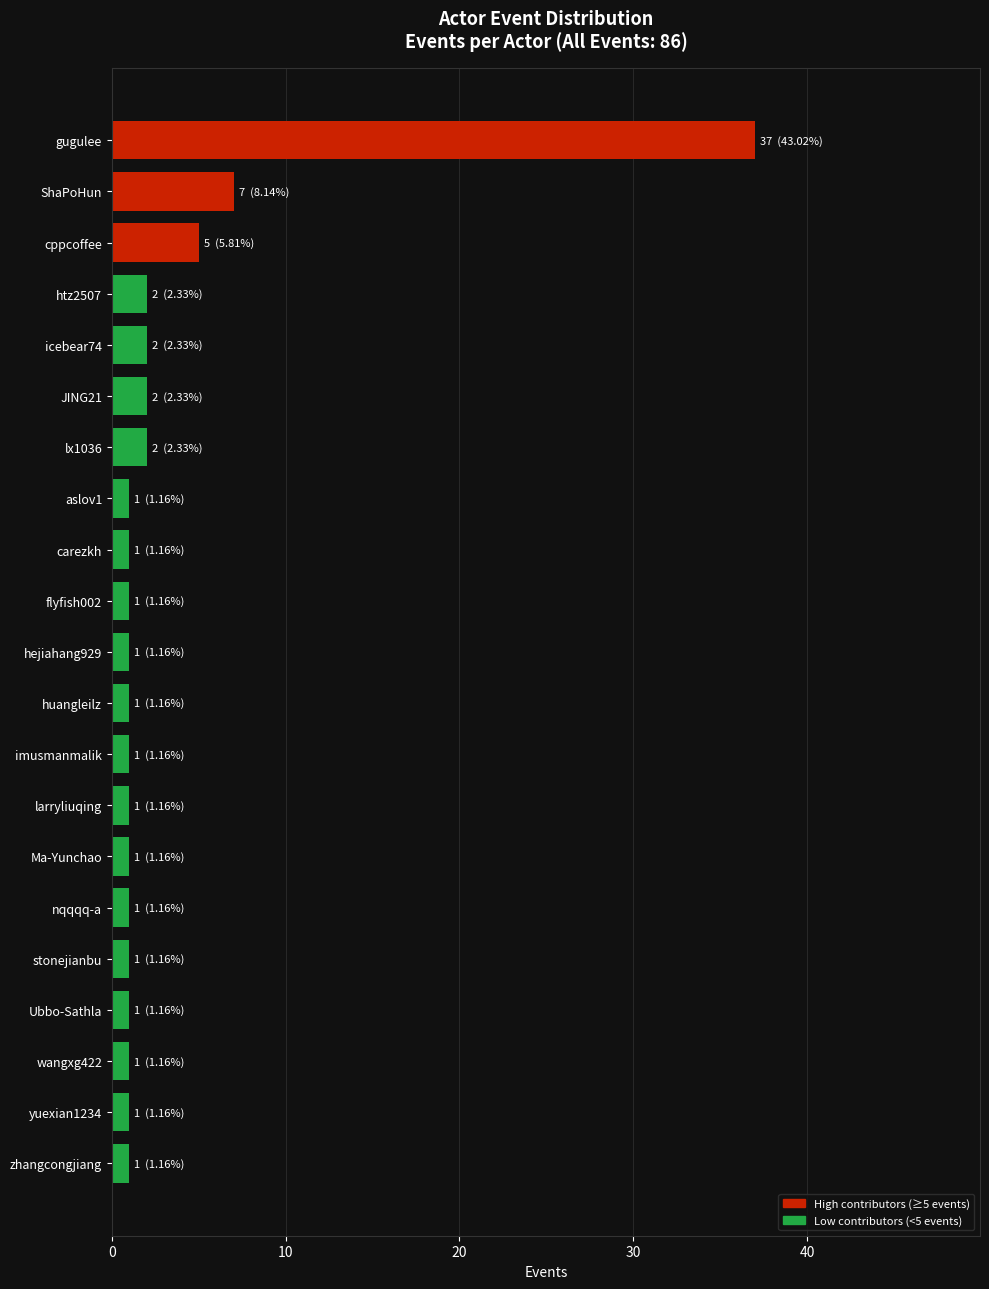

What is the average value?

3